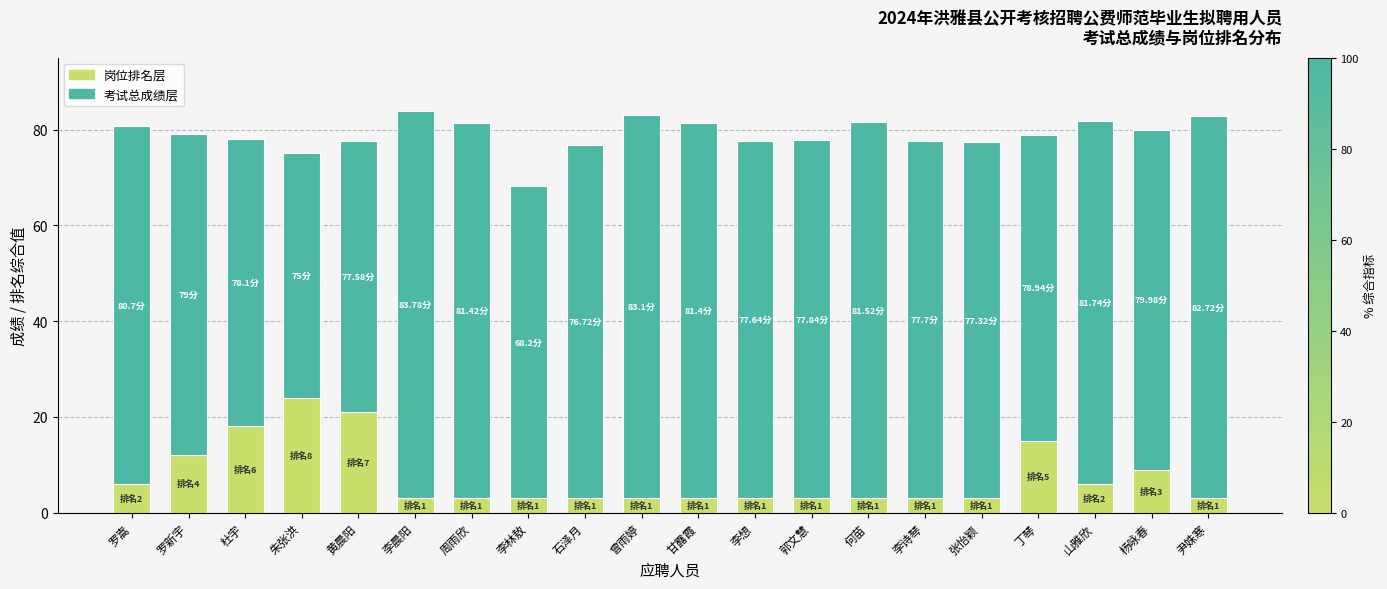

What is the total value across all series at 周雨欣?

81.4